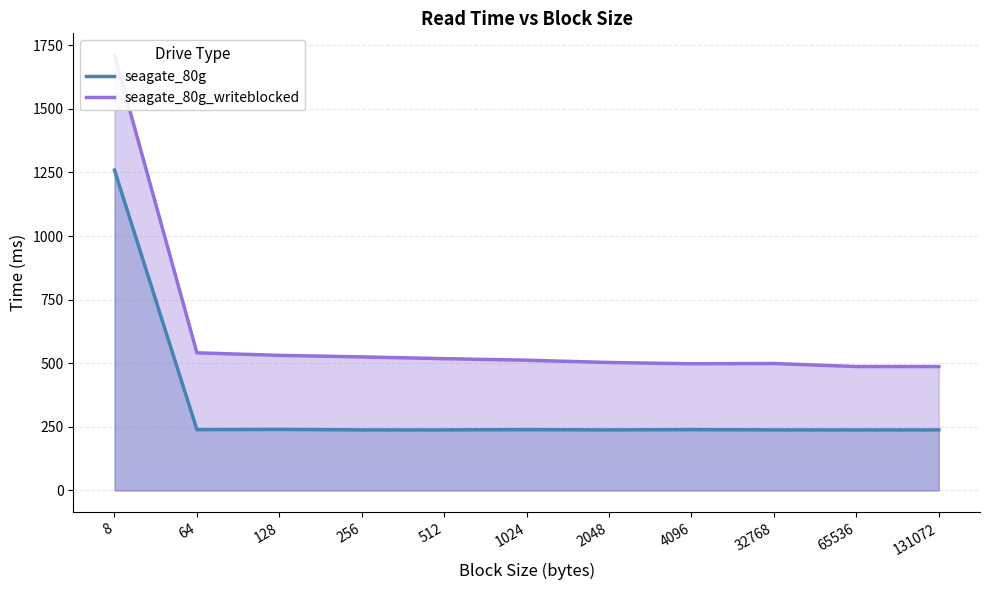

At which category does the chart reach its minimum across all series?

256